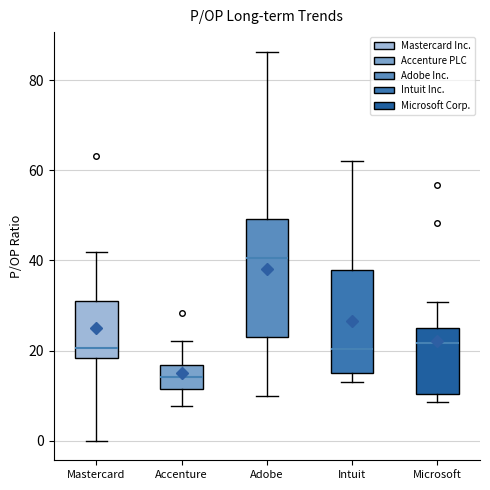

Reading left to right, read every box against the y-axis: the position of its median line, the range the box covers, and the ends of its whiskers. The values are not printed on the chart, so give them approximately, as read against the axis.

Mastercard: median 20, box 18 to 32, whiskers 0 to 42
Accenture: median 14, box 12 to 16, whiskers 8 to 22
Adobe: median 40, box 22 to 50, whiskers 10 to 86
Intuit: median 20, box 16 to 38, whiskers 14 to 62
Microsoft: median 22, box 10 to 24, whiskers 8 to 30